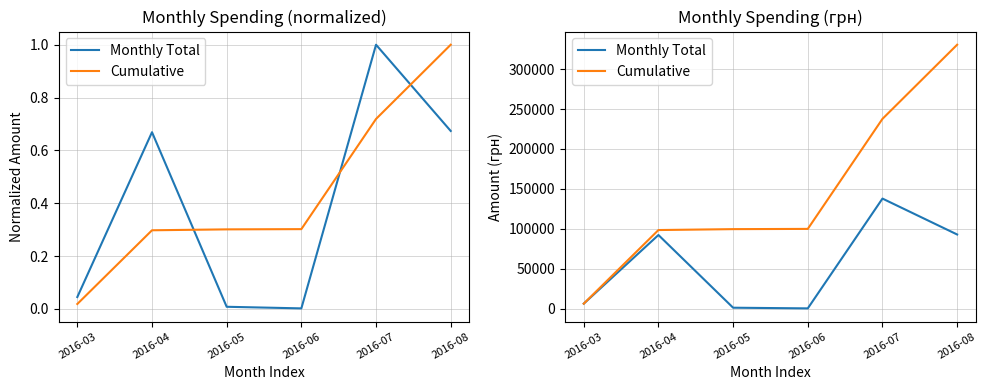

In Monthly Total, how many points are lower than both neighbors (excluding endpoints)?

1